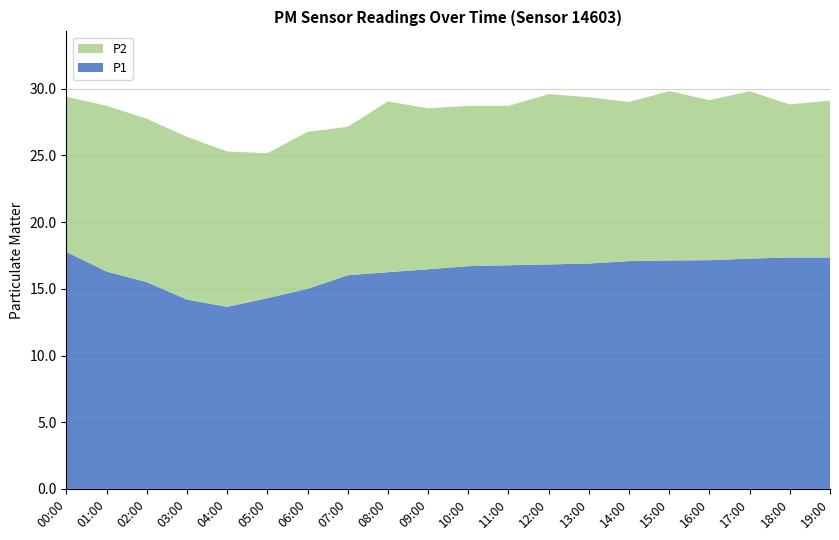

Reading left to right, extract all data points from this chart.

P1: 00:00=17.8	01:00=16.3	02:00=15.5	03:00=14.2	04:00=13.7	05:00=14.3	06:00=15.0	07:00=16.0	08:00=16.2	09:00=16.5	10:00=16.7	11:00=16.8	12:00=16.8	13:00=16.9	14:00=17.1	15:00=17.1	16:00=17.1	17:00=17.3	18:00=17.4	19:00=17.4
P2: 00:00=11.6	01:00=12.4	02:00=12.2	03:00=12.2	04:00=11.7	05:00=10.9	06:00=11.8	07:00=11.1	08:00=12.8	09:00=12.1	10:00=12.0	11:00=11.9	12:00=12.8	13:00=12.5	14:00=11.9	15:00=12.7	16:00=12.0	17:00=12.6	18:00=11.5	19:00=11.8